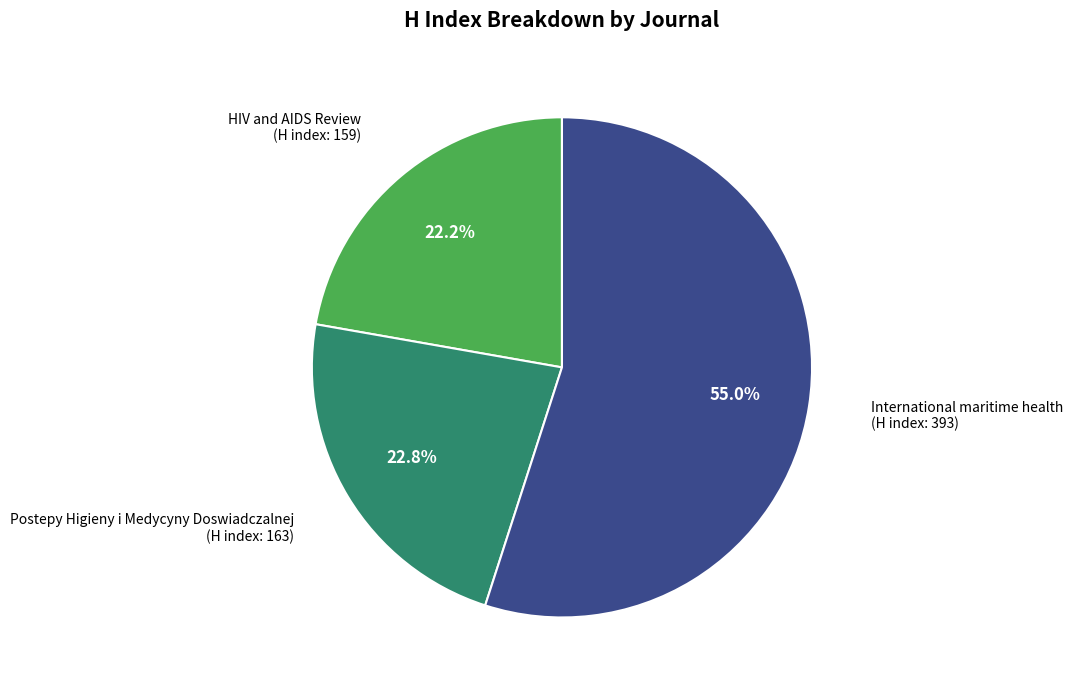

Which category has the smallest portion of the pie?

HIV and AIDS Review